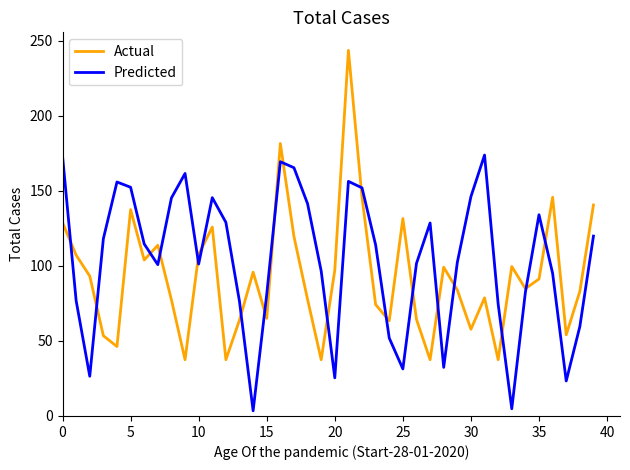

List the series in order of their overall mean, lowest first.

Actual, Predicted